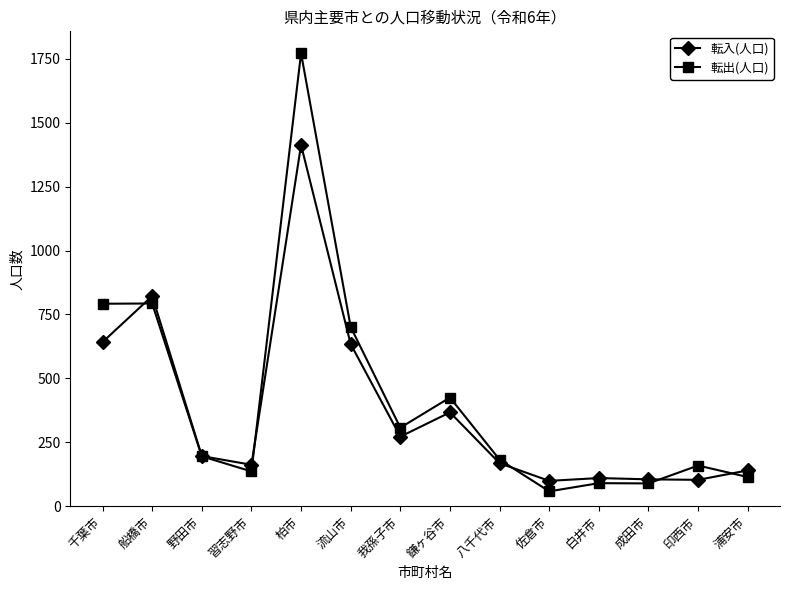

What is the total value across all series at 我孫子市?

579